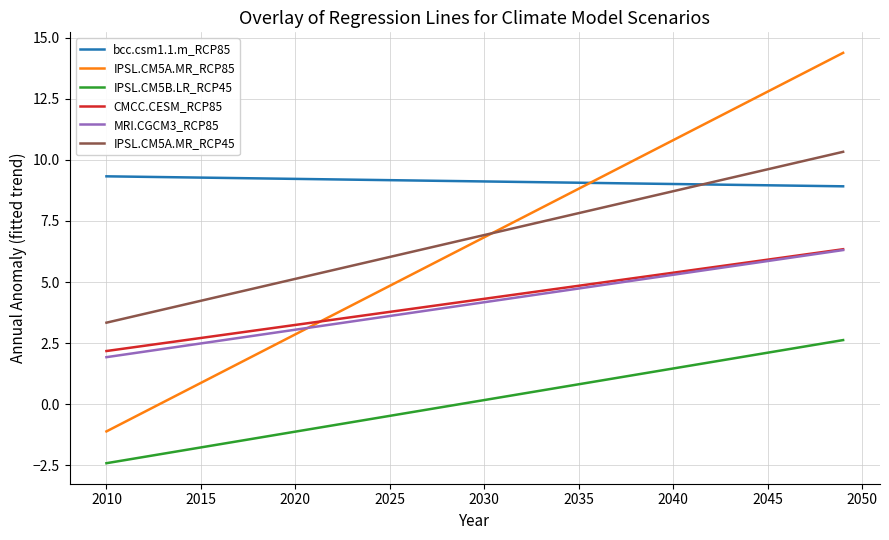

Which series has the widest spread of values?

IPSL.CM5A.MR_RCP85